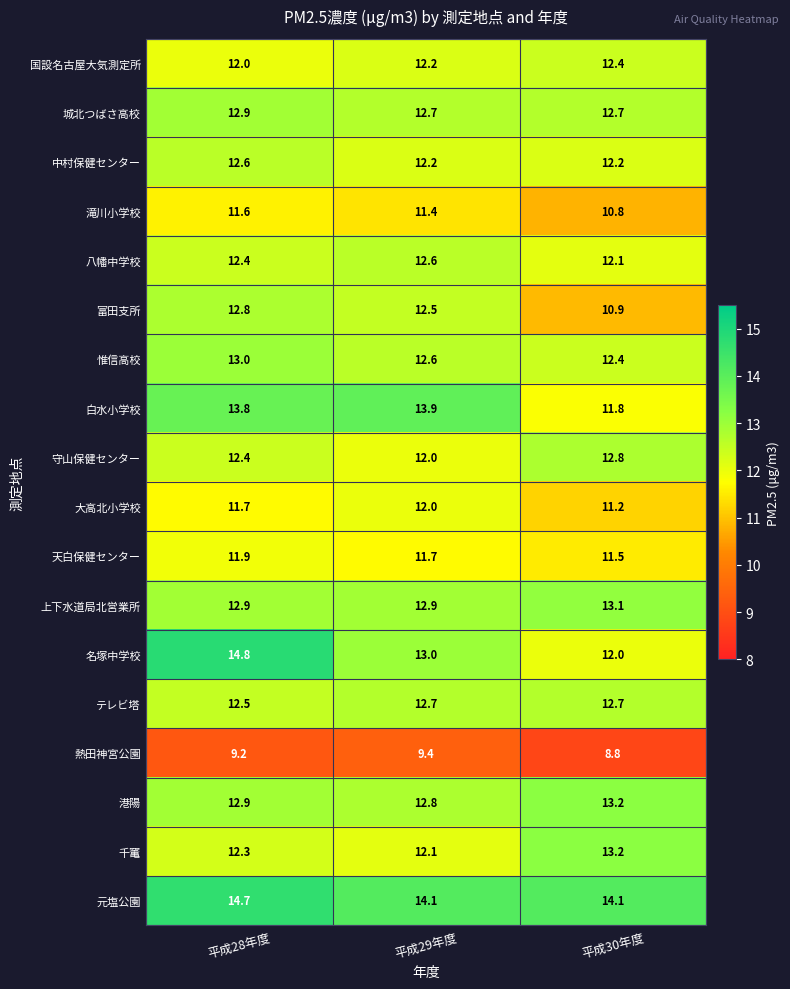

Which series has the largest range (max minus min)?

名塚中学校